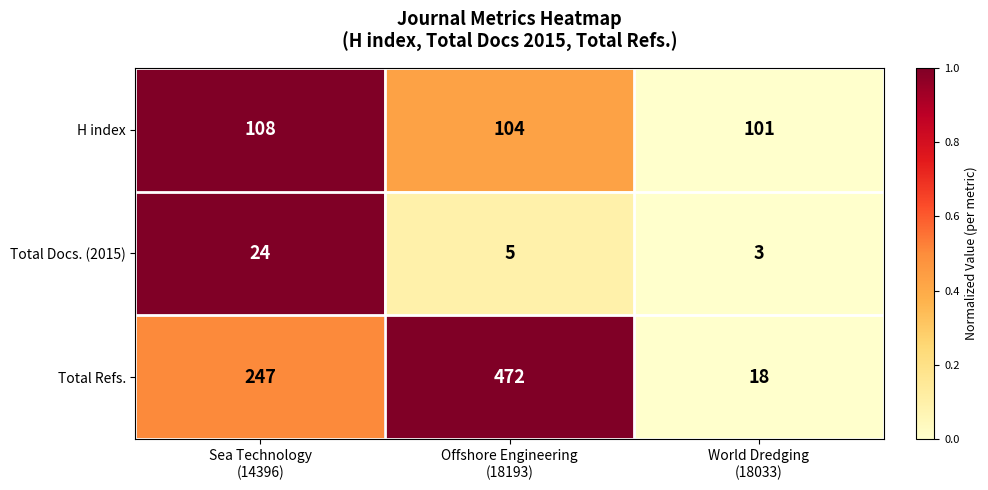

What is the average value of the H index series?

104